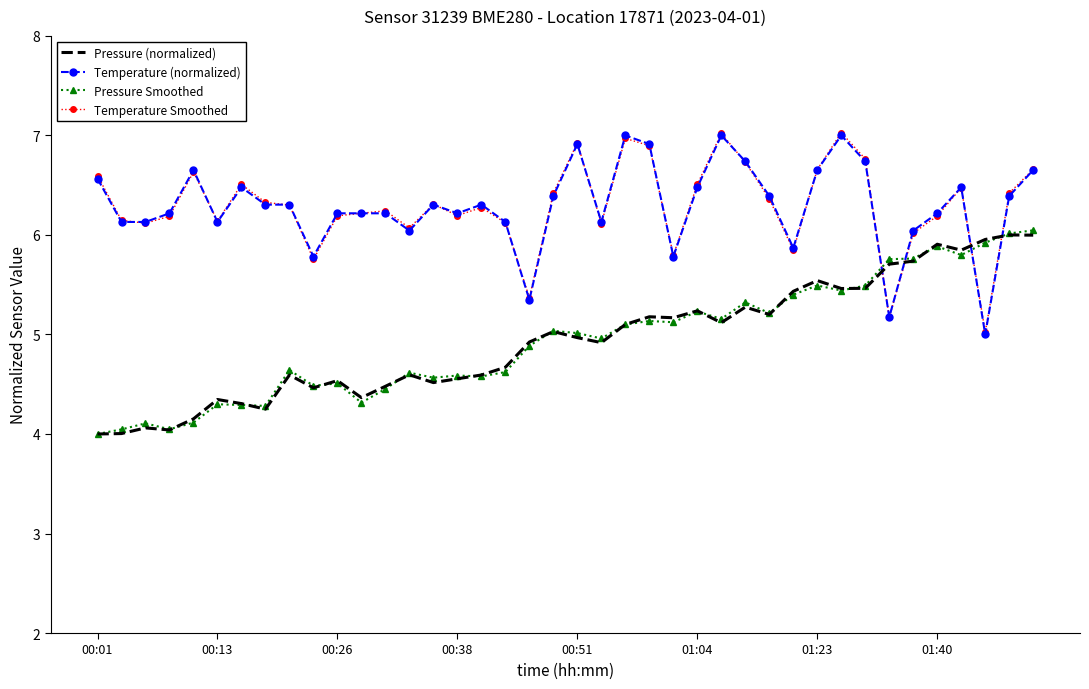

What is the maximum value shown in the chart?

7.0